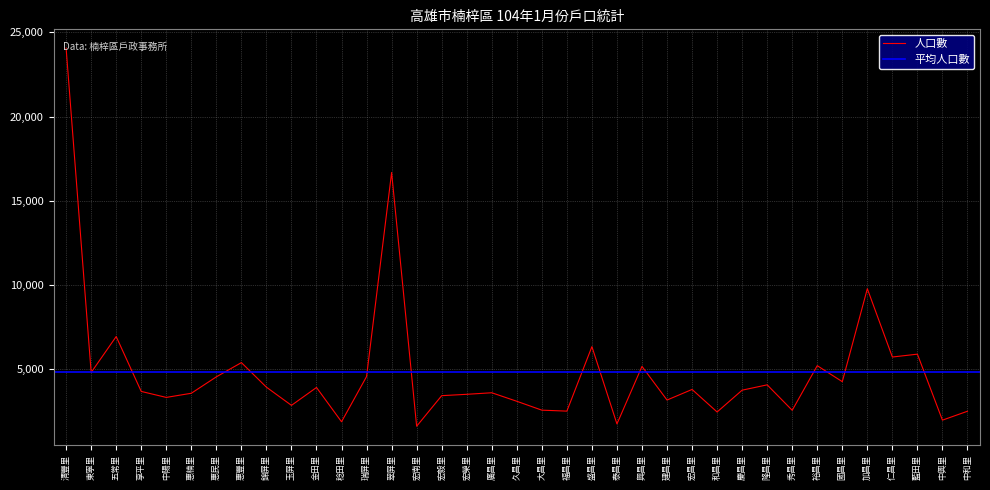

Does the chart have visible grid lines?

Yes